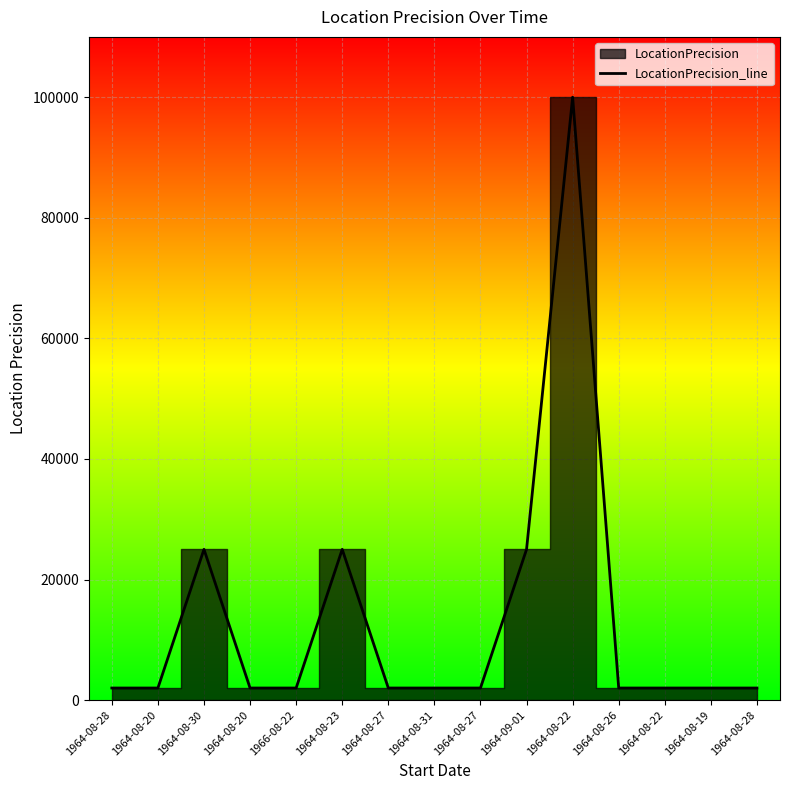

What is the label of the 11th point from the left?

1964-08-22